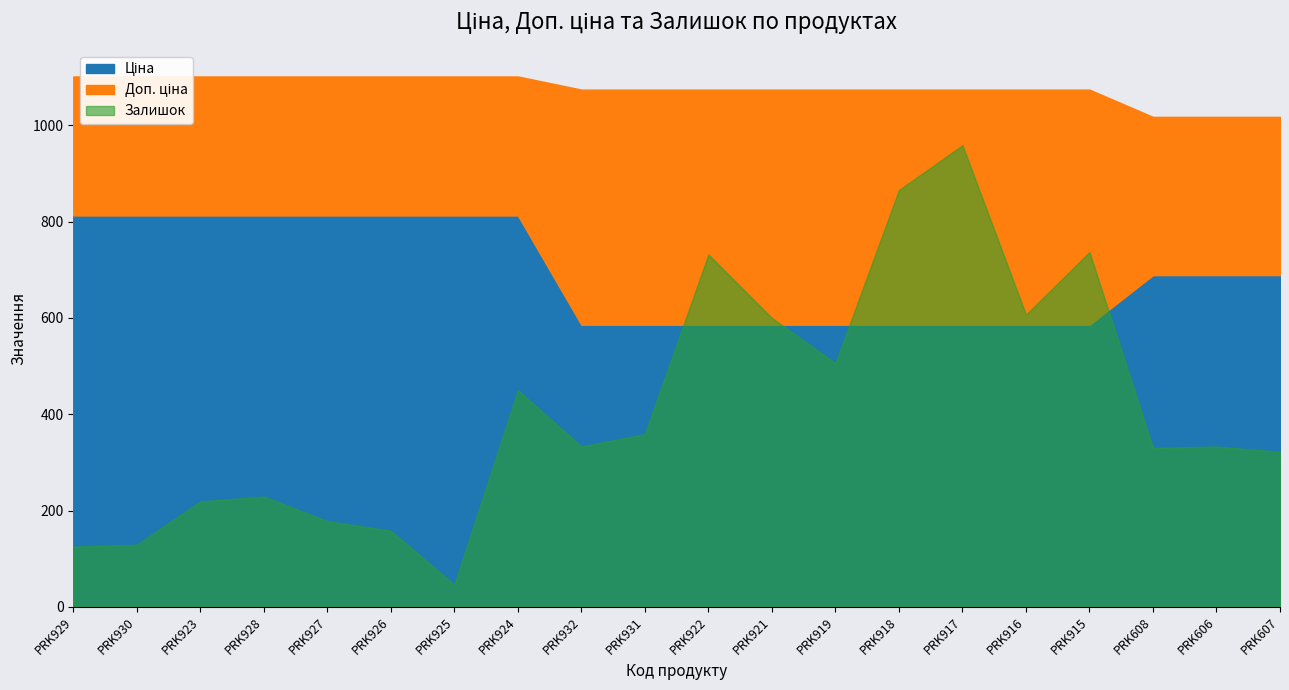

What is the sum of all Ціна values?

13845.3